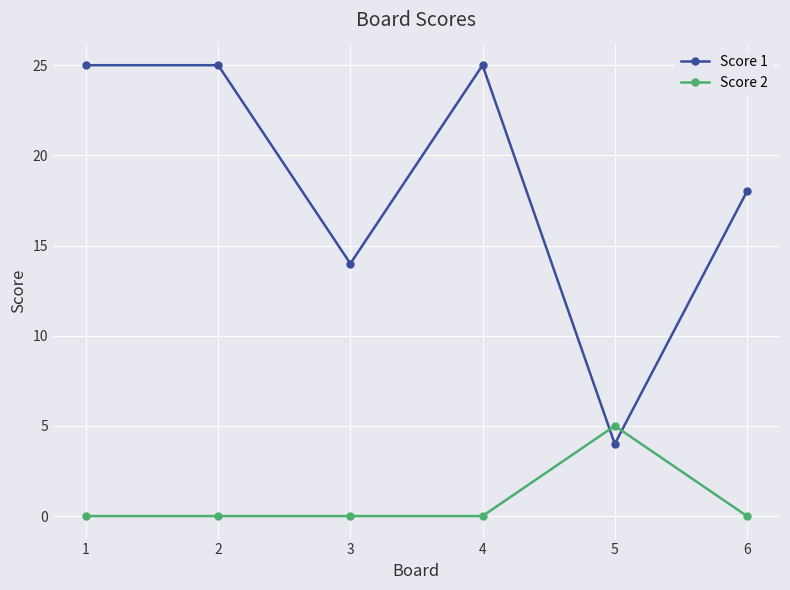

What is the maximum value for Score 1?

25